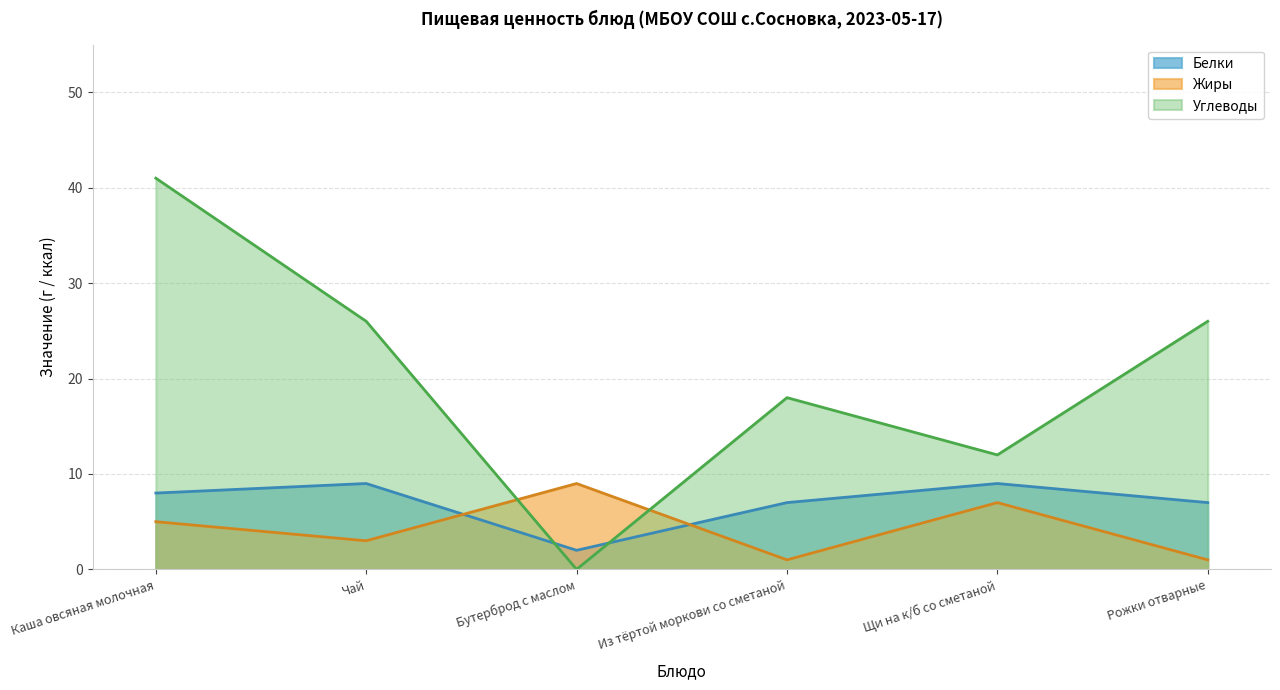

At how many categories does at least one series exceed 6?

6